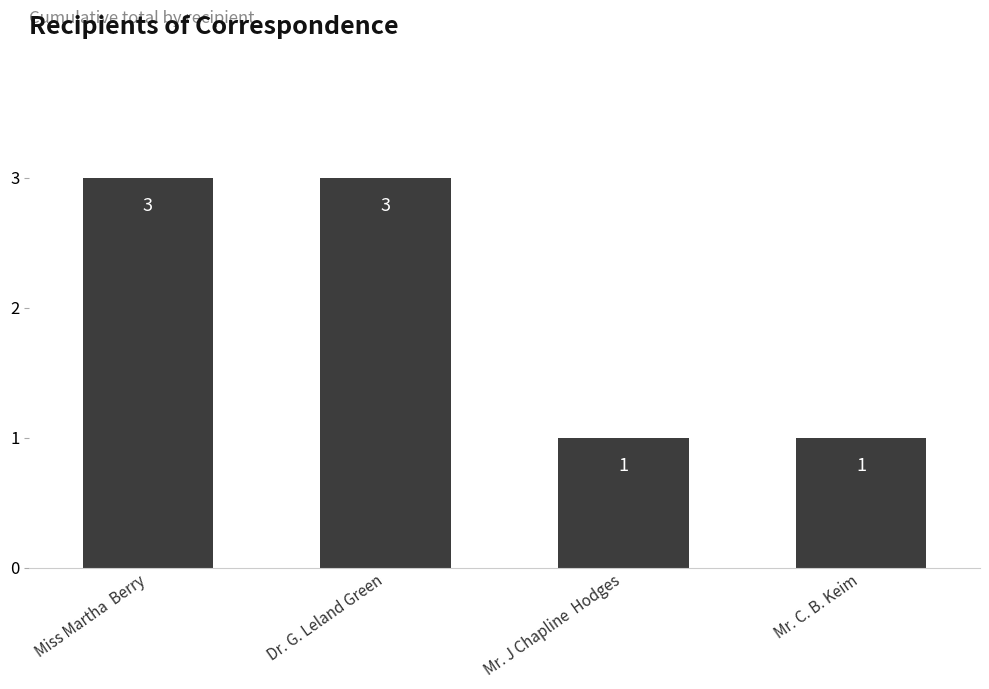

How many data points does each series have?

4